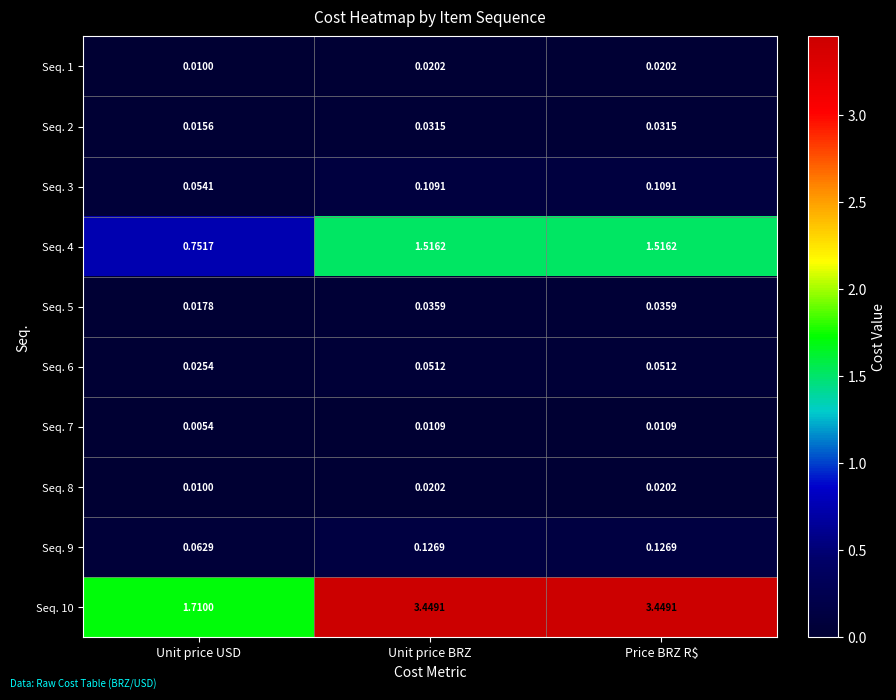

Which label corresponds to the smallest value in the chart?

Unit price USD